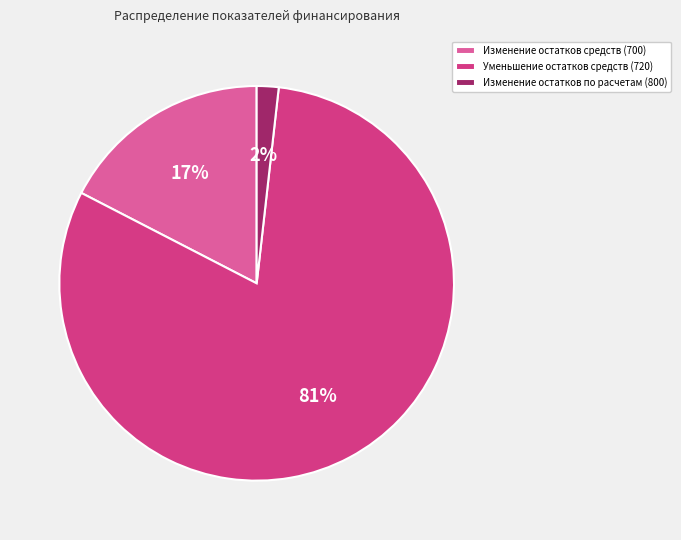

To the nearest percent, what is the average slice percentage?

33%